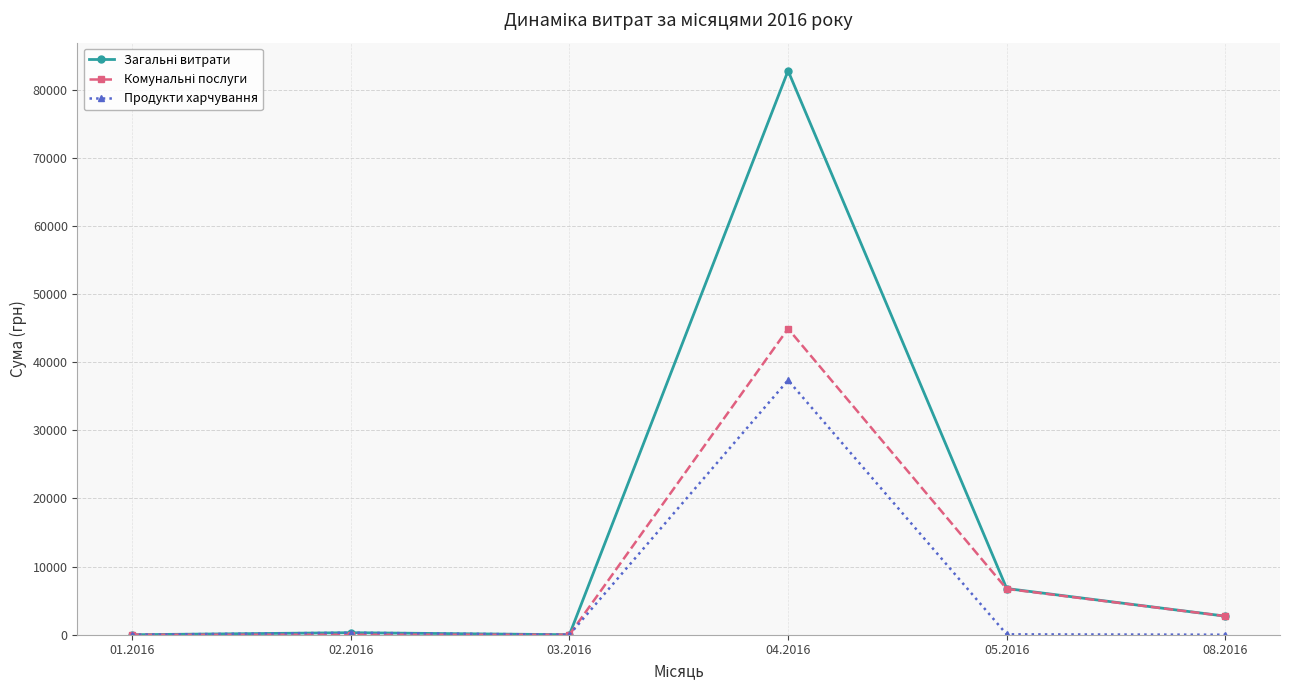

What is the maximum value shown in the chart?

82786.3